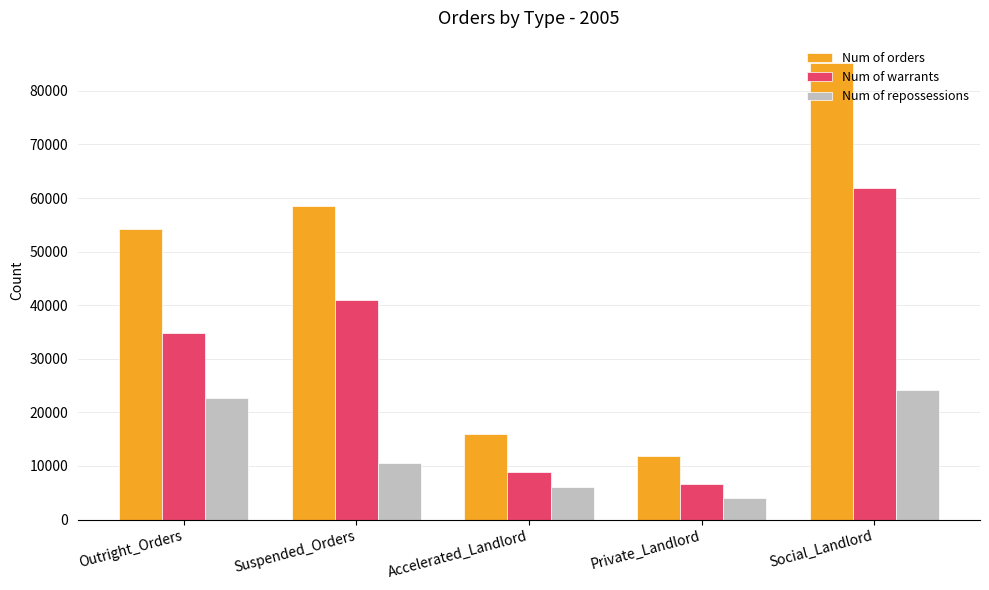

What is the label of the 4th bar from the left?

Private_Landlord